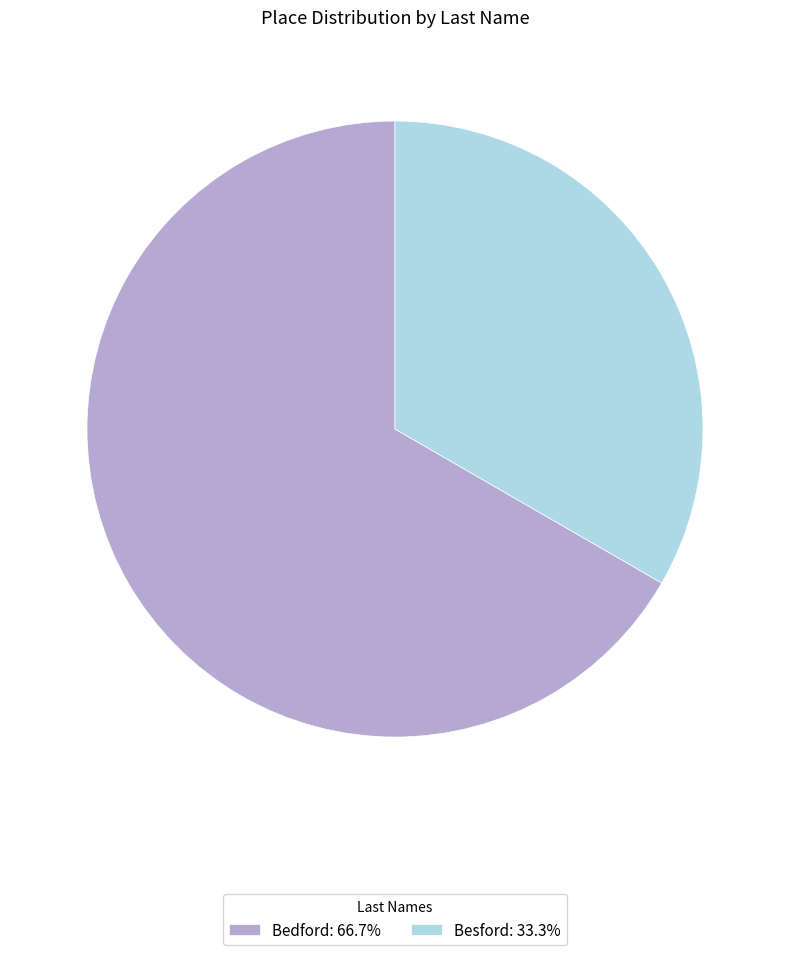

Combined, do Besford: 33.3% and Bedford: 66.7% account for over 50%?

Yes